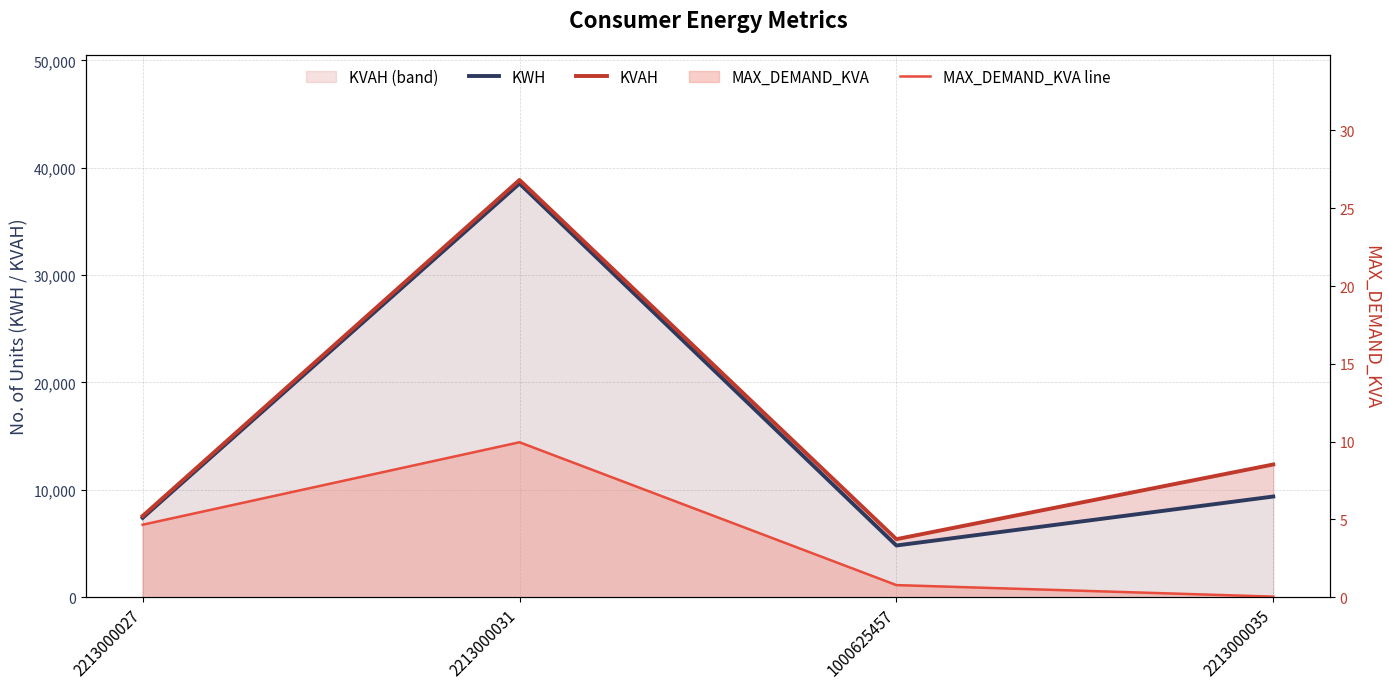

Where is the first local minimum for KWH?

1000625457